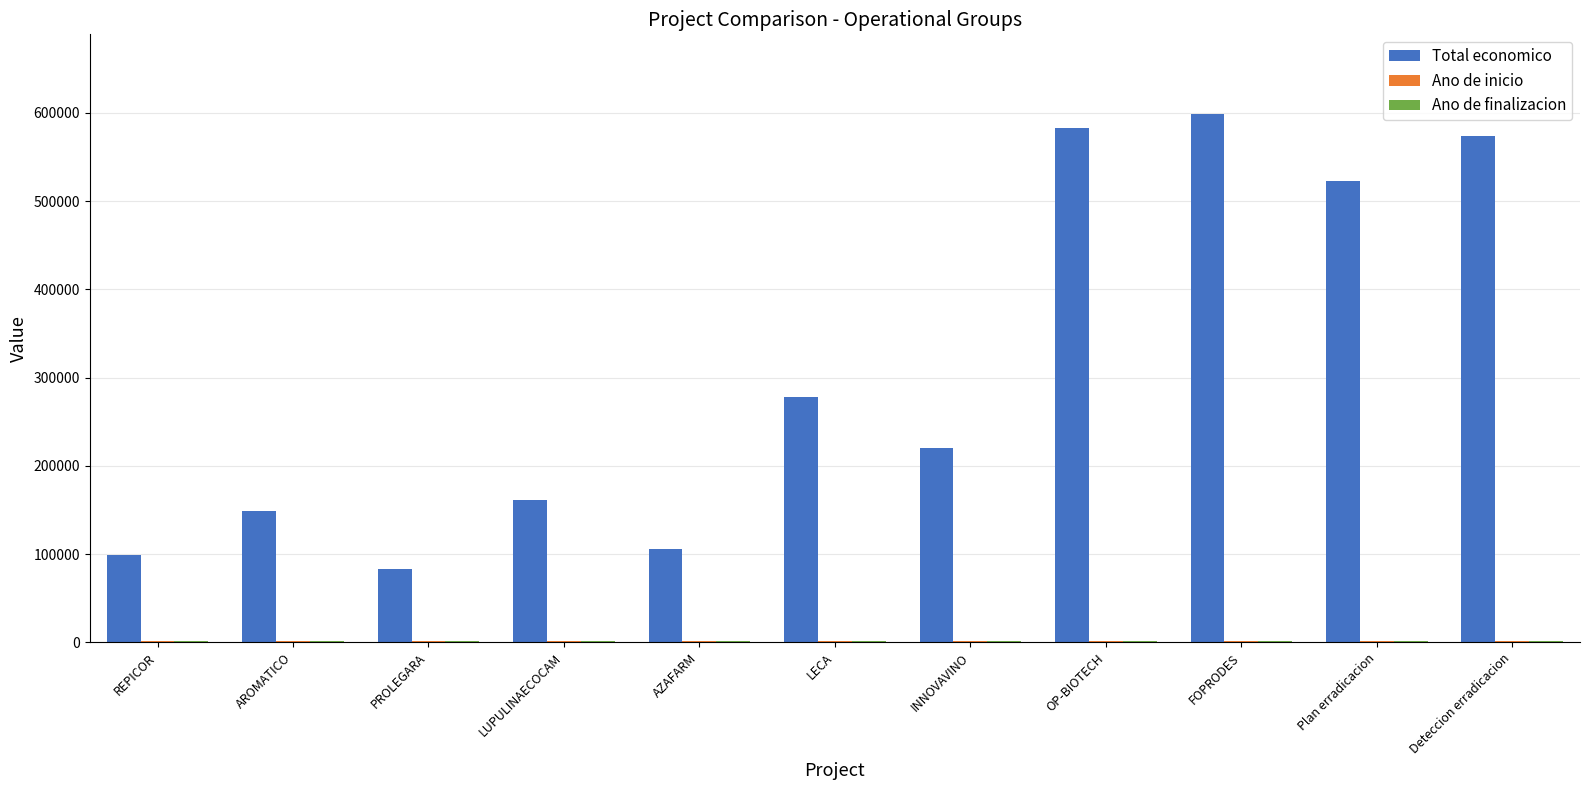

Which series has the largest total across all categories?

Total economico